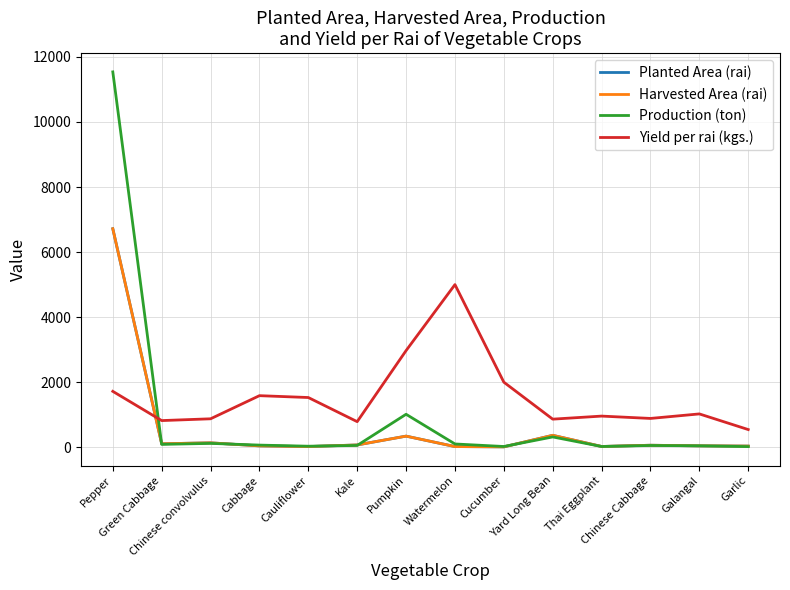

Which series ends up on top after the final intersection of Production (ton) and Harvested Area (rai)?

Harvested Area (rai)